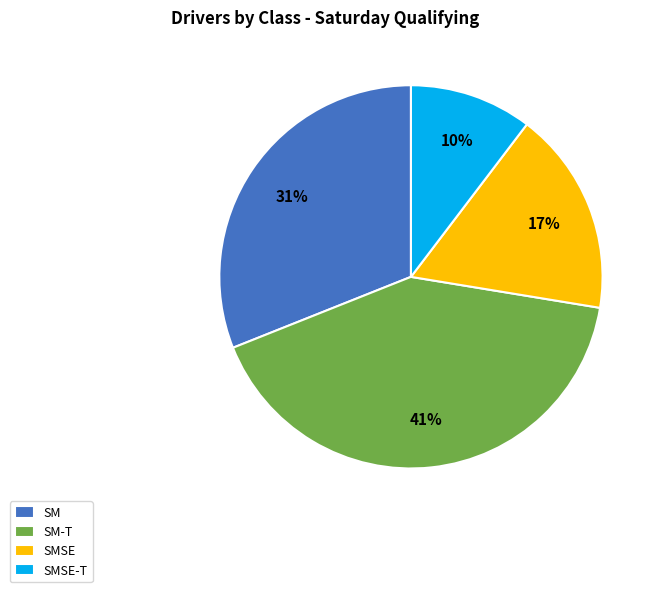

Is there a majority slice in this chart?

No